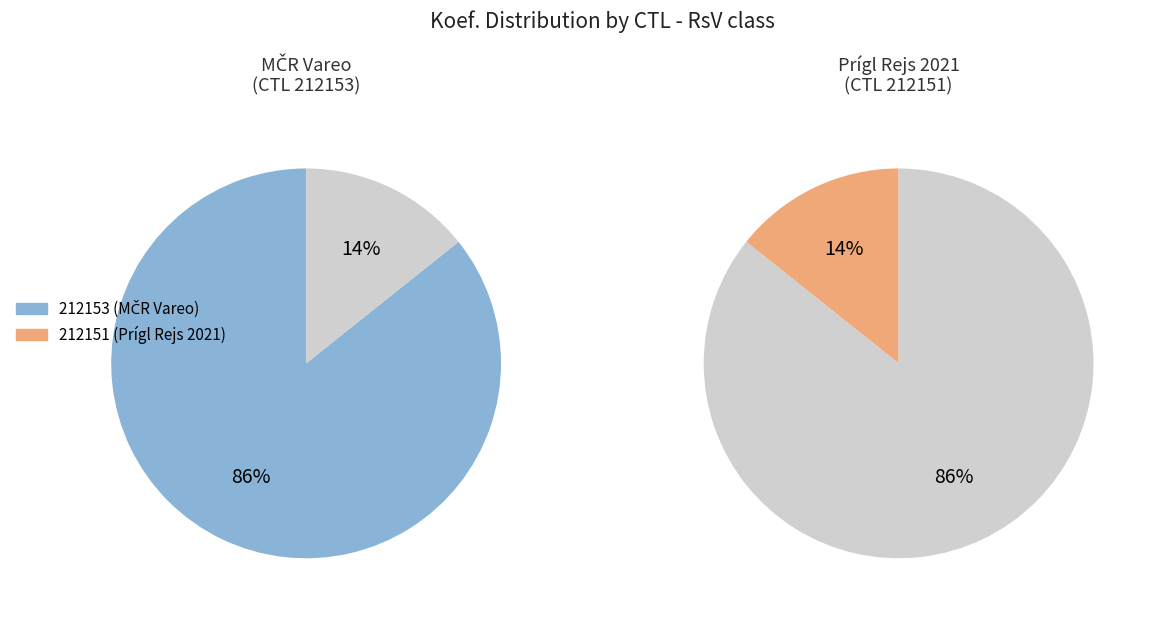

Do 212151 and 212153 together represent more than half of the pie?

Yes